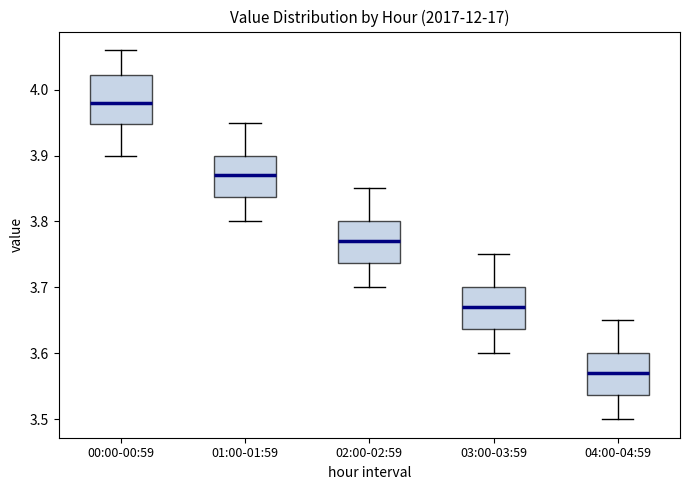

Which box is the tallest, from its lower edge to its upper edge?

00:00-00:59